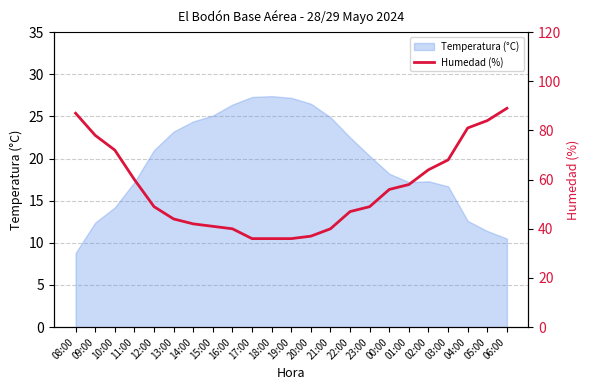

What is the change in value from 14:00 to 05:00?

+42